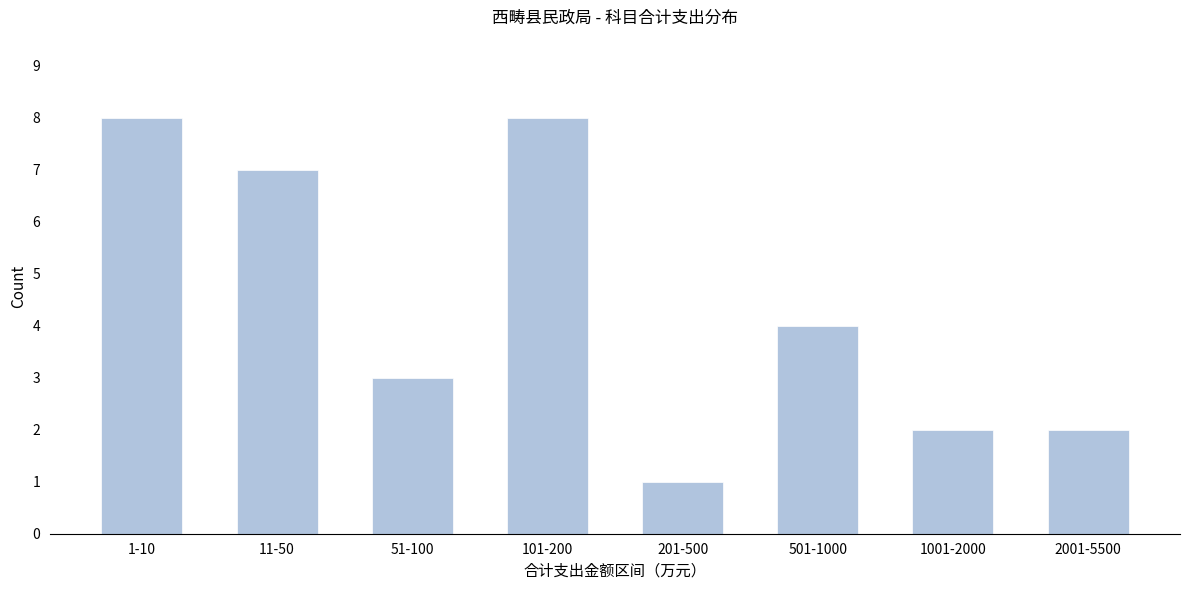

Reading left to right, extract all data points from this chart.

1-10=8	11-50=7	51-100=3	101-200=8	201-500=1	501-1000=4	1001-2000=2	2001-5500=2